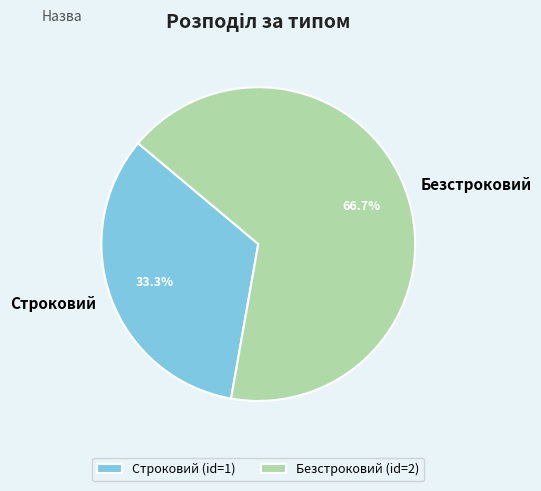

True or false: Строковий accounts for 21% of the total.

False